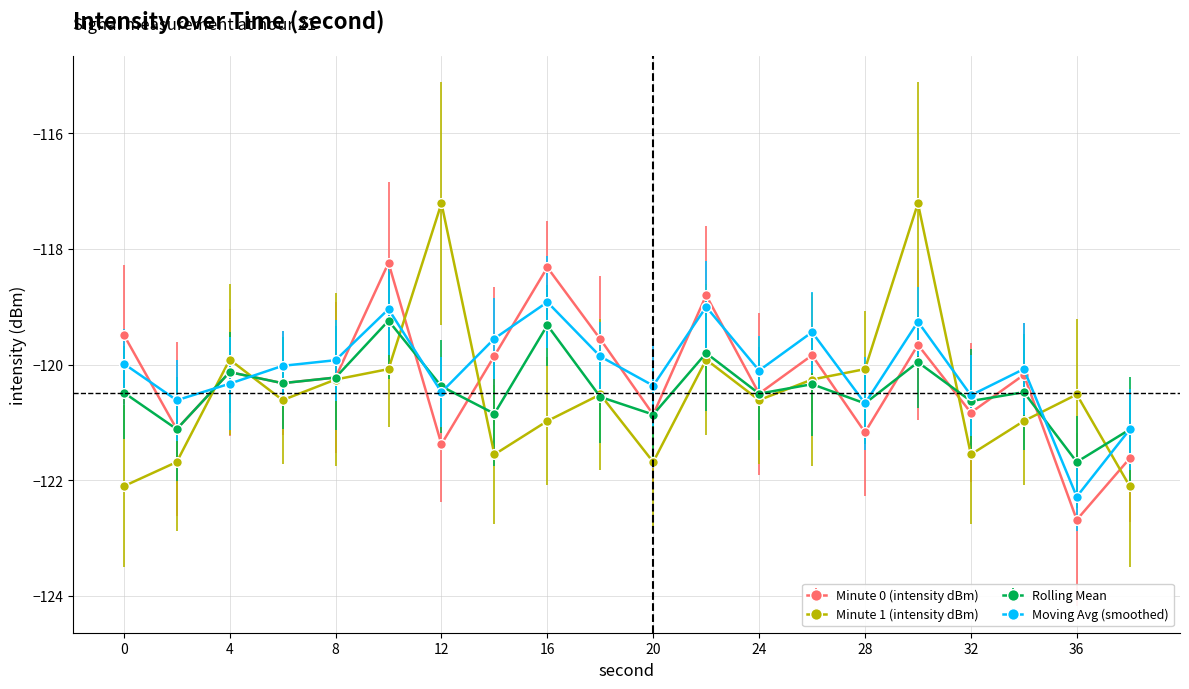

How many data points in Minute 1 (intensity dBm) are above -120?

4